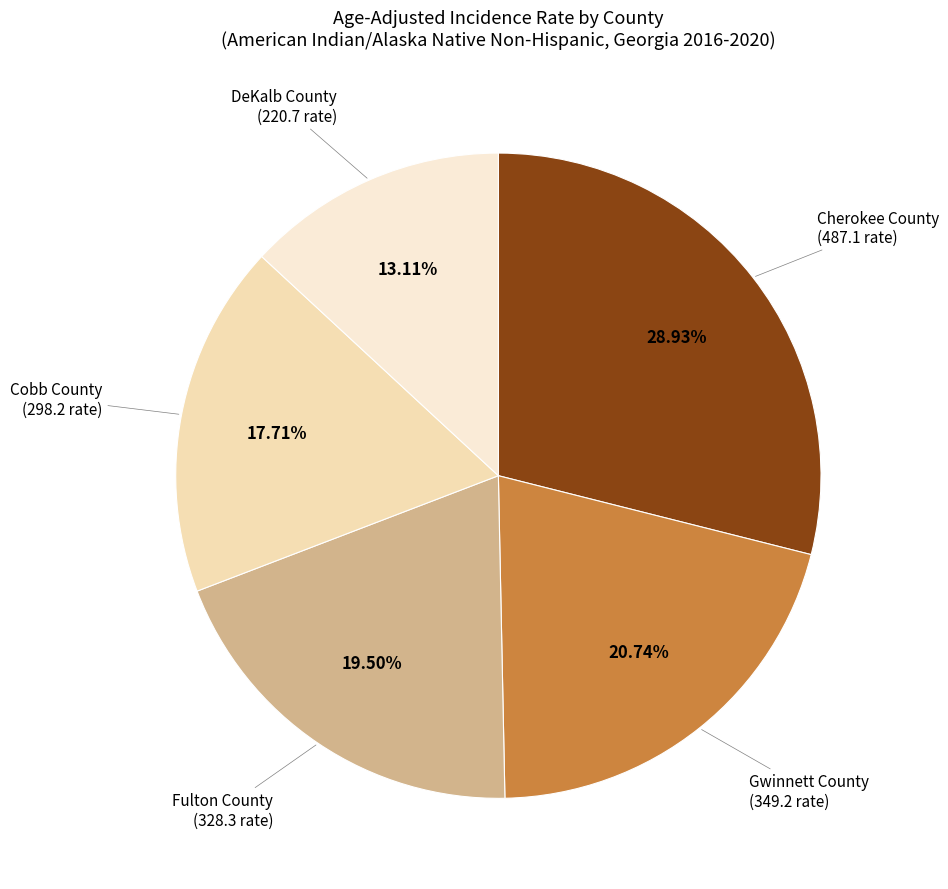

To the nearest percent, what is the difference between the Cherokee County and DeKalb County slice percentages?

16%